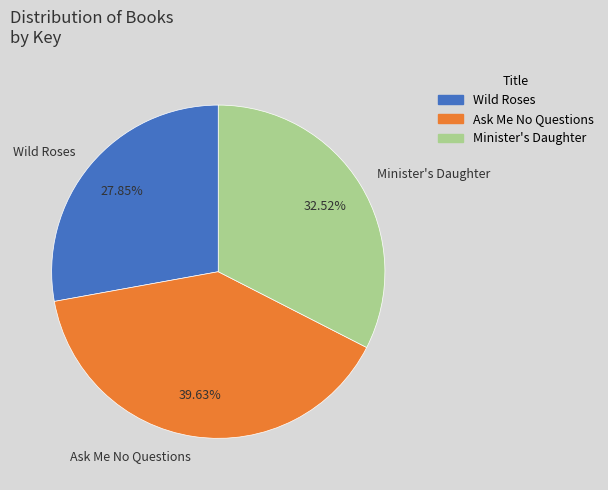

What is the smallest slice in the pie chart?

Wild Roses